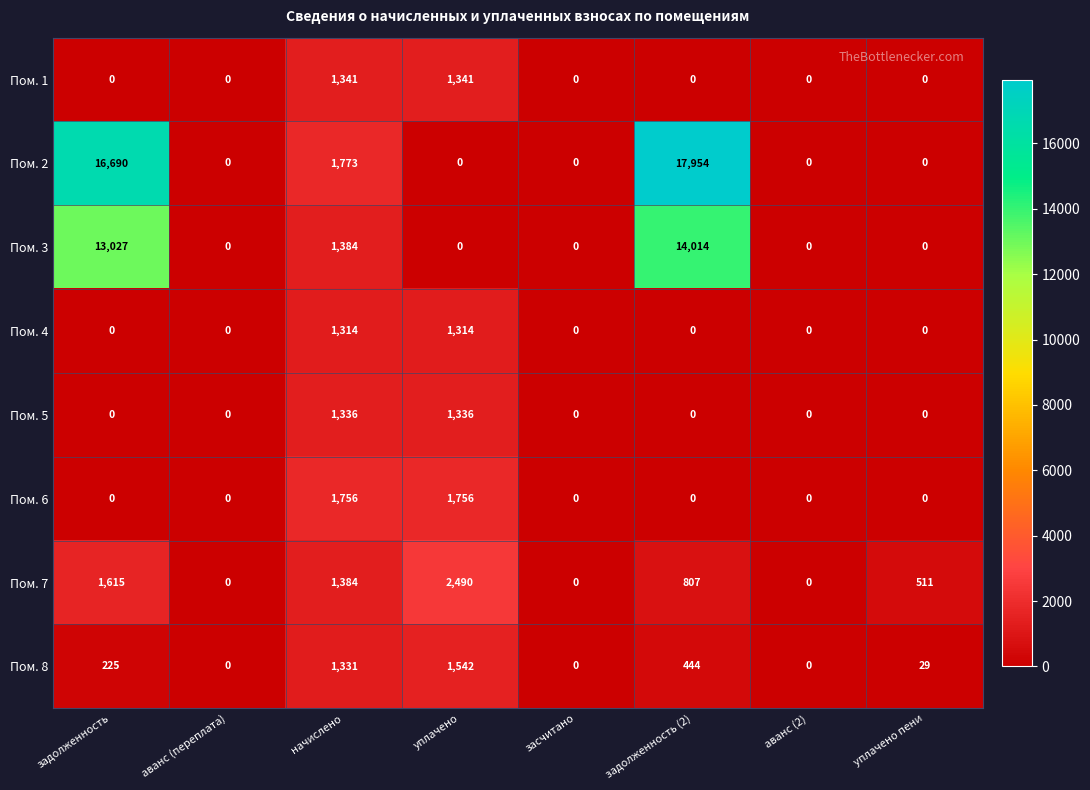

What is the difference between the maximum and minimum values in the Пом. 5 series?

1336